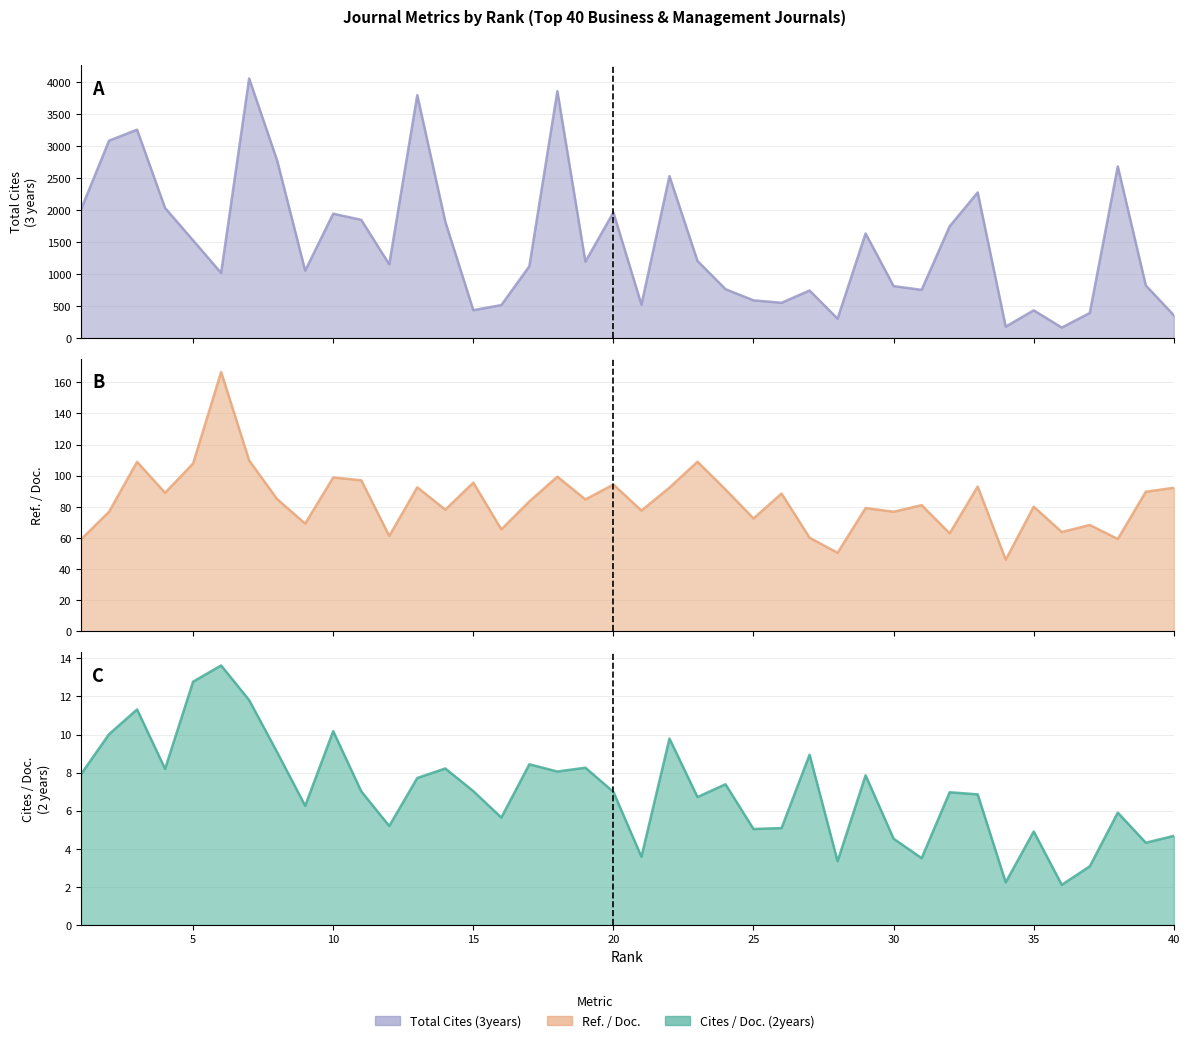

List the series in order of their peak value, lowest first.

Cites / Doc. (2years), Ref. / Doc., Total Cites (3years)